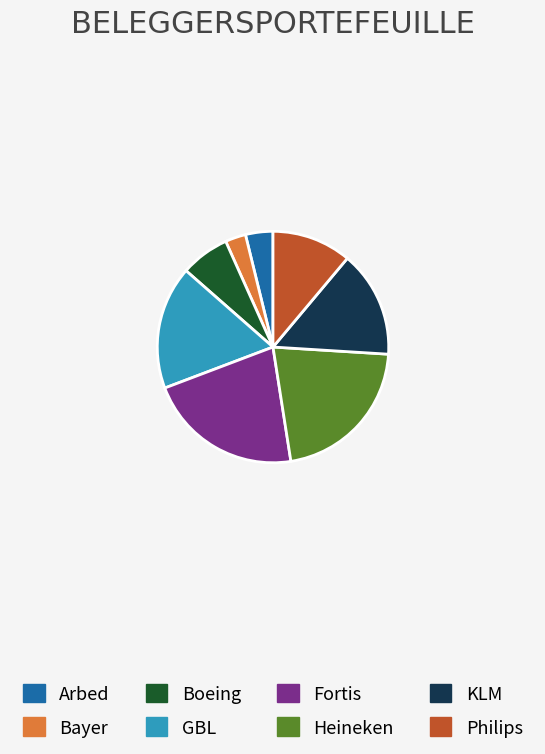

True or false: Bayer accounts for 9% of the total.

False